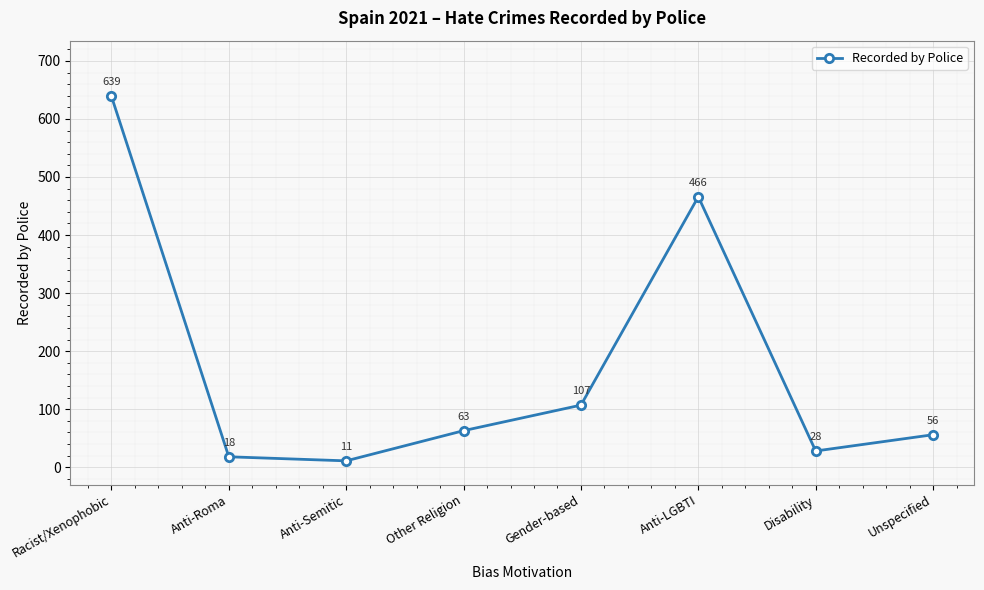

Does the chart have visible grid lines?

Yes